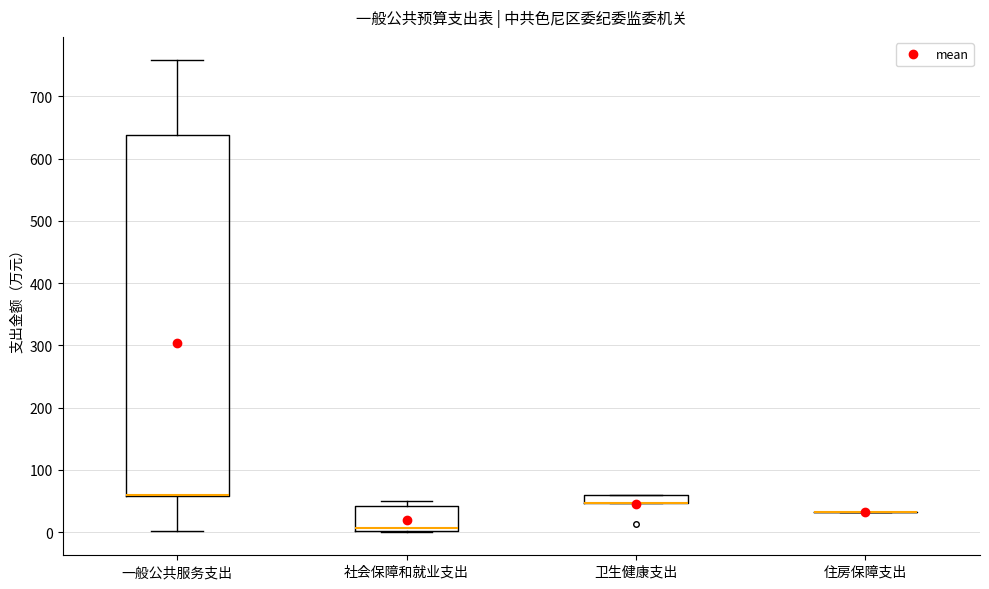

Which box is the tallest, from its lower edge to its upper edge?

一般公共服务支出